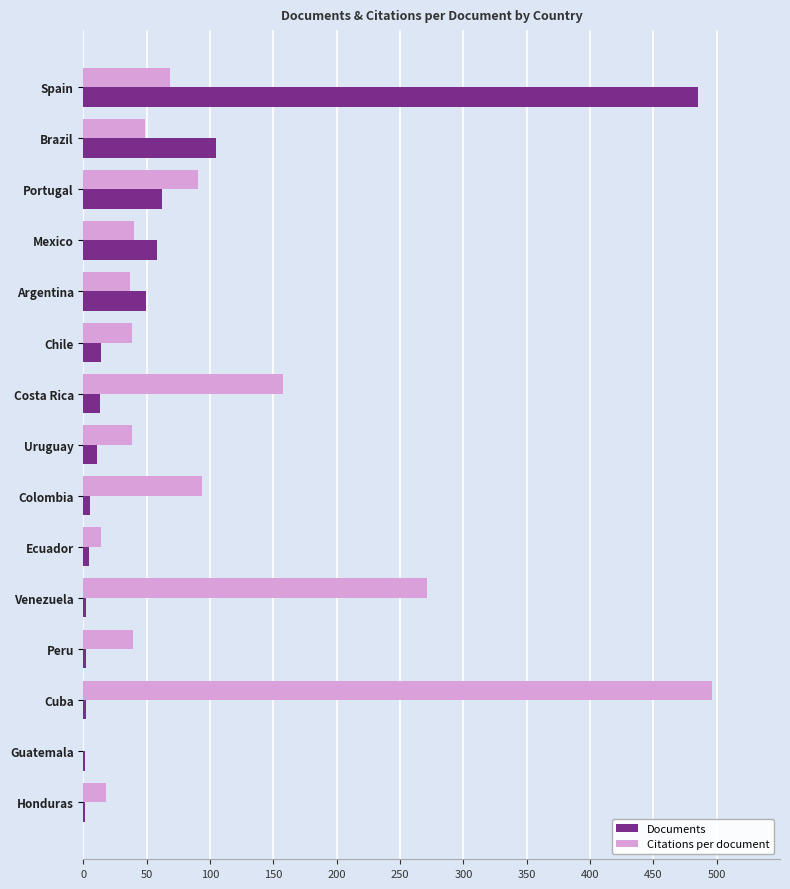

What is the maximum value shown in the chart?

496.0